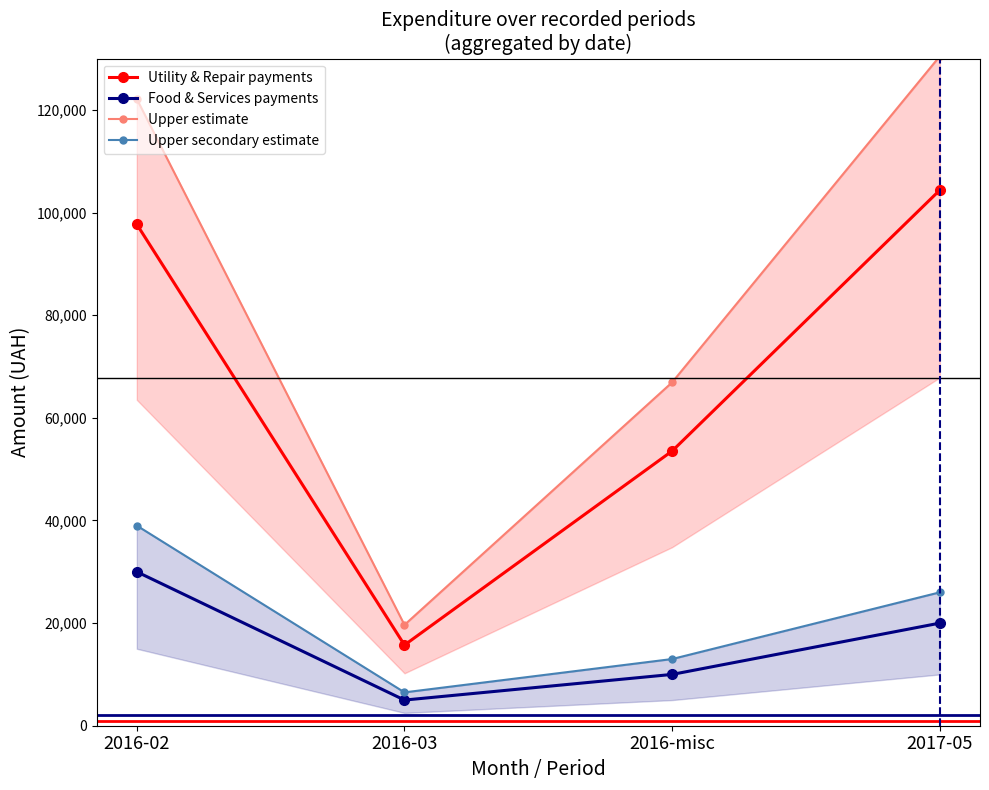

True or false: Food & Services payments and Upper estimate intersect in this chart.

False